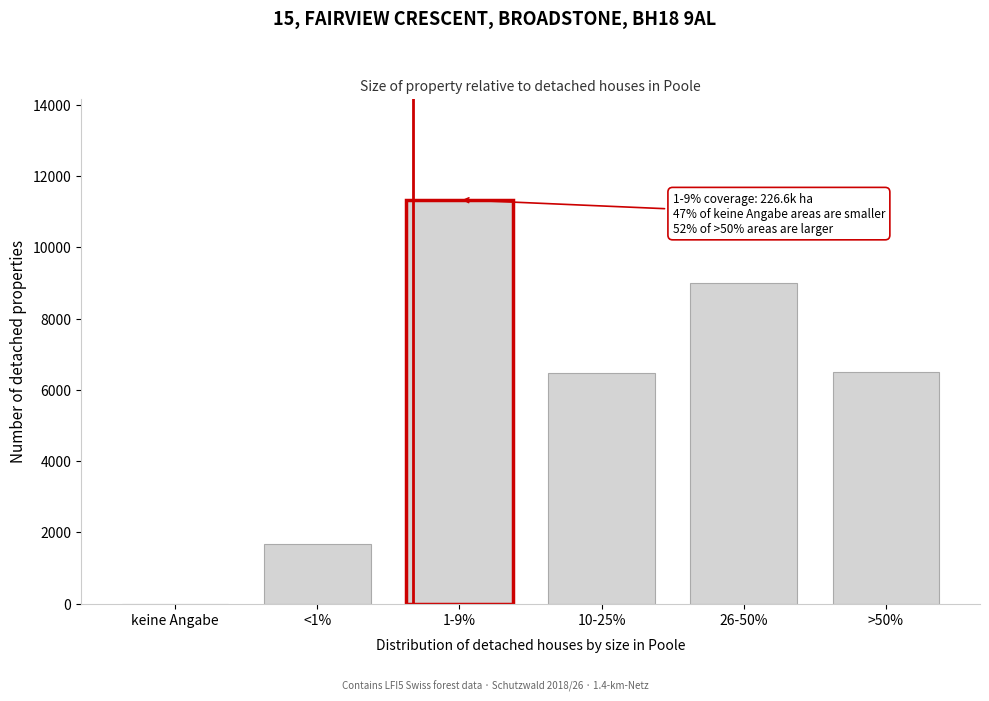

Which category has the highest value across all series?

1-9%